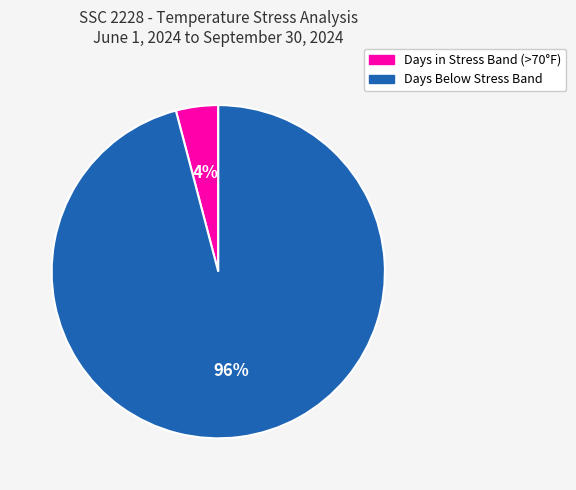

To the nearest percent, what is the average slice percentage?

50%